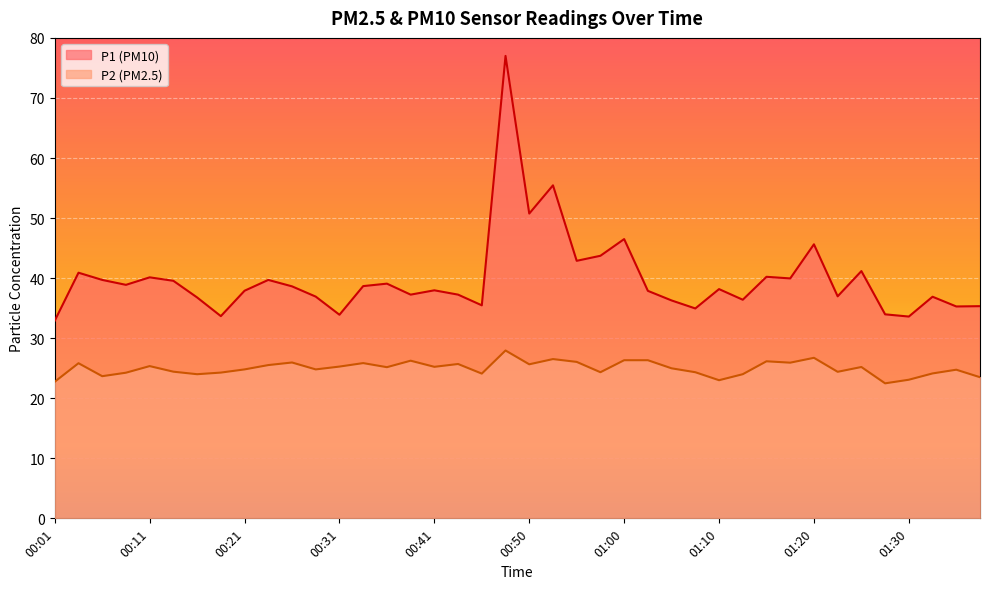

What is the spread (max minus min) of values at 00:31?

8.6